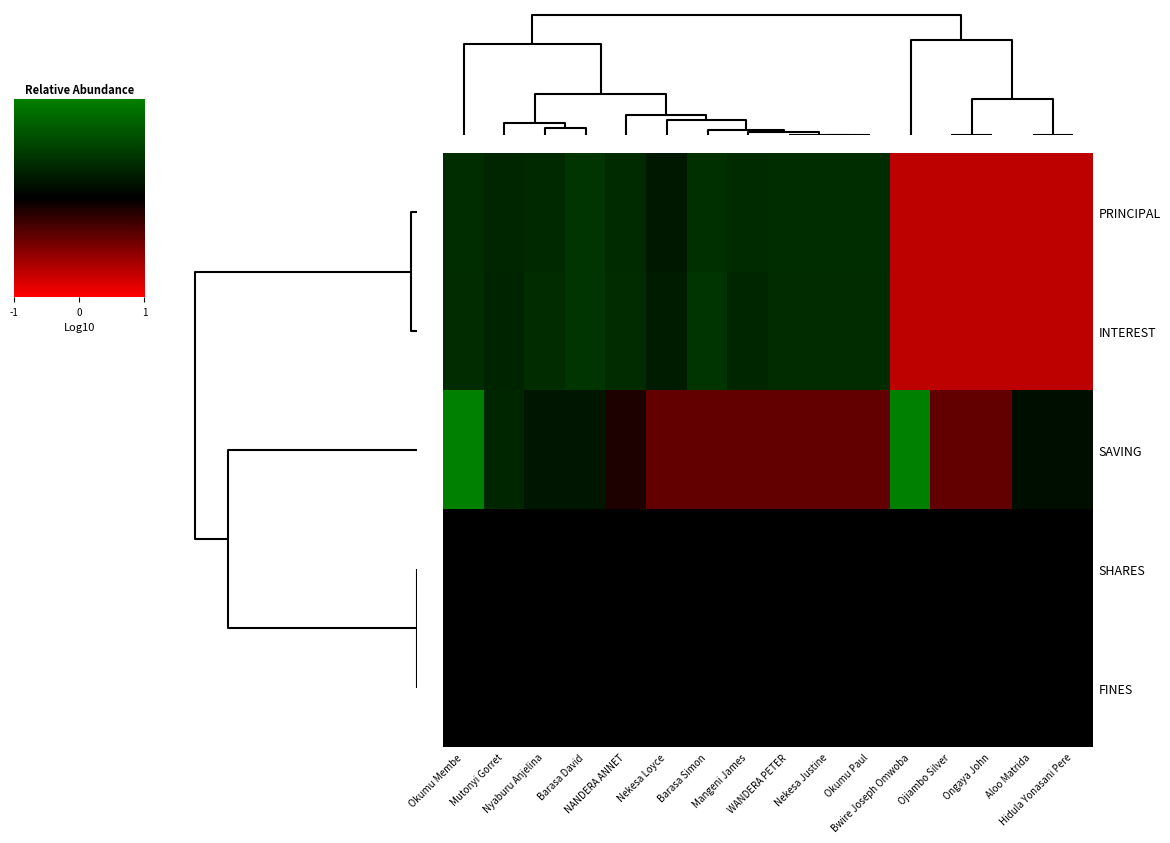

List the series in order of their peak value, highest first.

SAVING, INTEREST, PRINCIPAL, SHARES, FINES